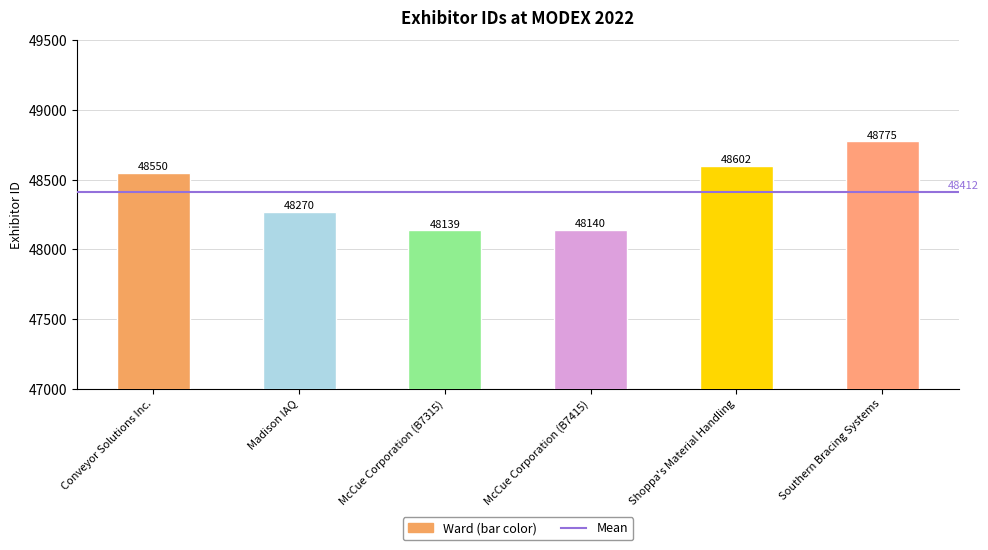

What is the smallest value displayed?

48139